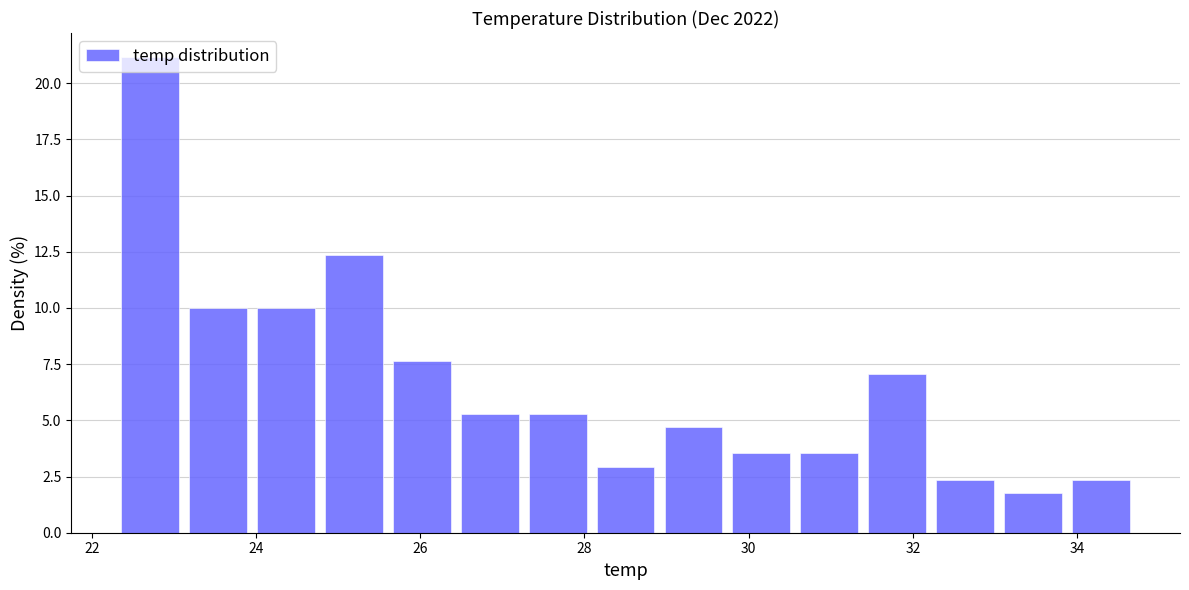

How tall is the bar that spans 25.6 to 26.4 on the x-axis? Neither the bar edges nor the heights are printed on the chart, so give them approximately, as read against the axes.

7.5